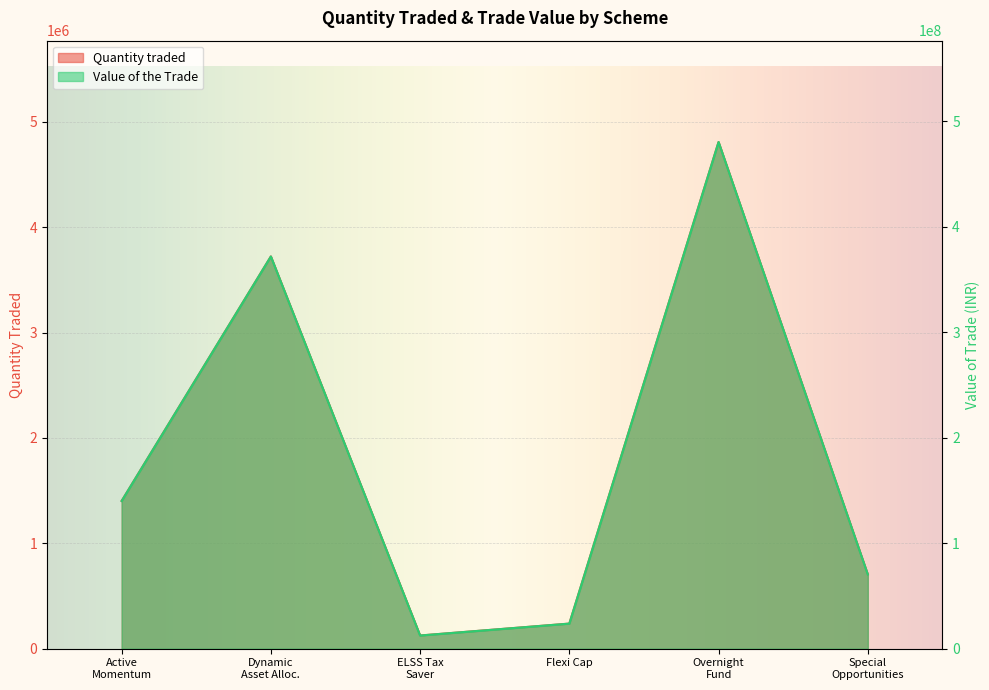

What is the approximate value of Quantity traded at Dynamic Asset Alloc.?

3722000.0